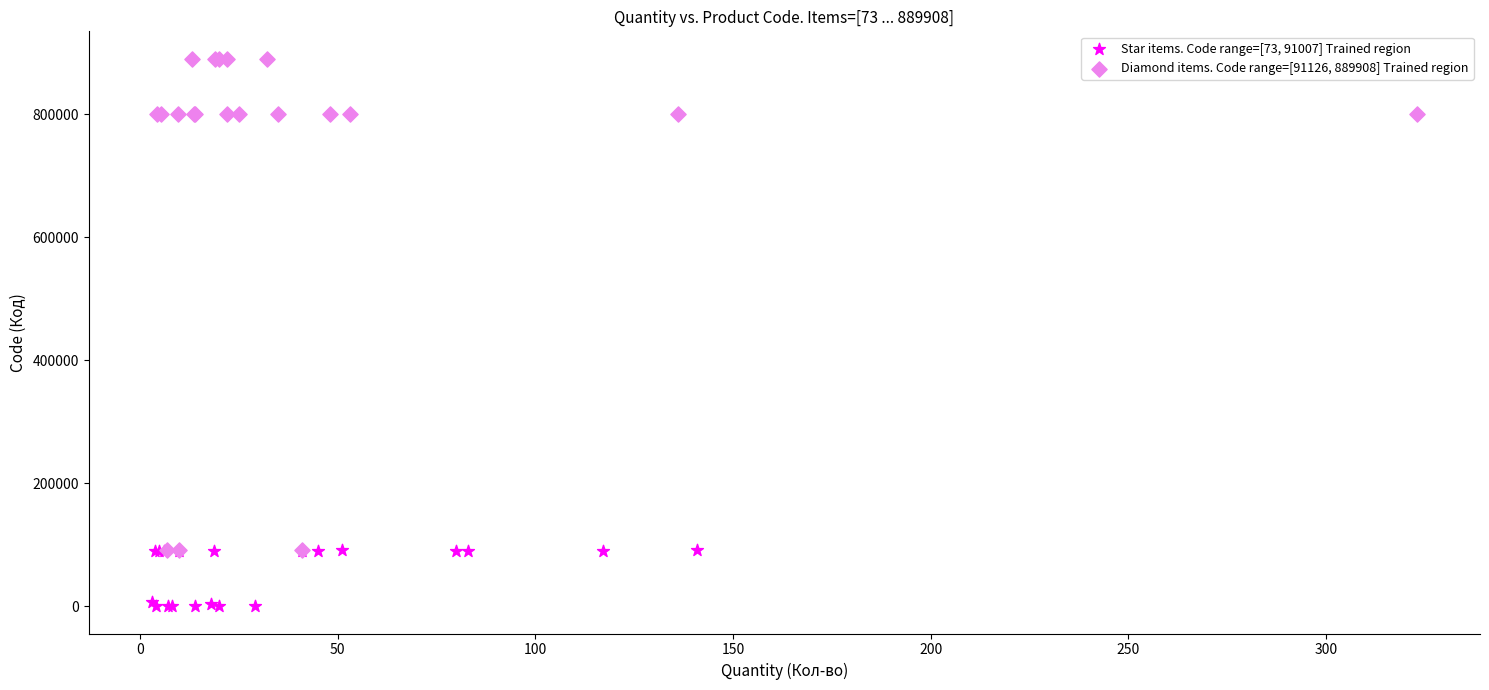

Which series has the widest spread of Y values?

Diamond items. Code range=[91126, 889908] Trained region